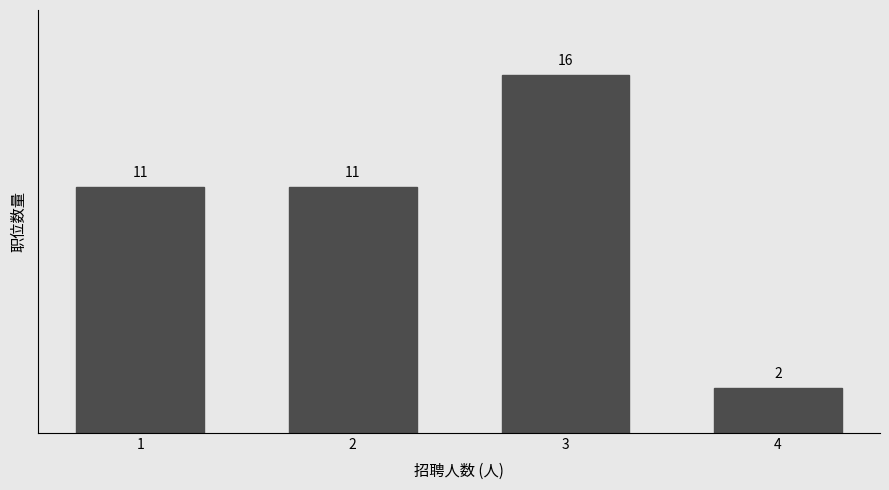

Reading left to right, extract all data points from this chart.

11	11	16	2